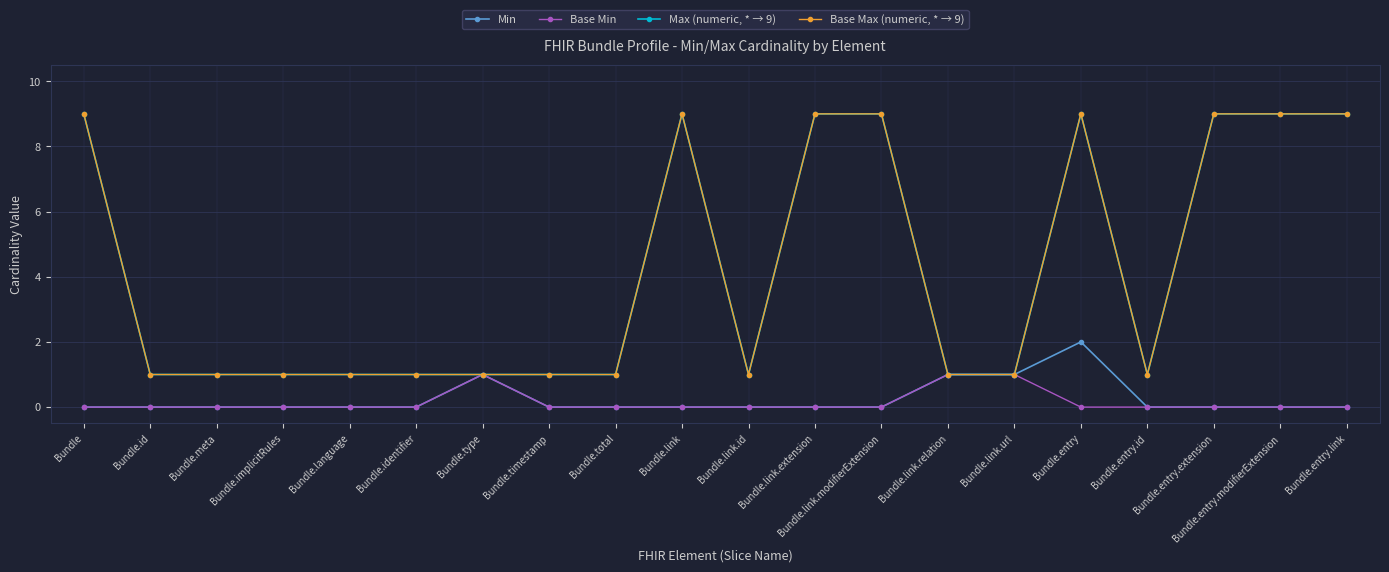

Is this an area chart (filled region under the line)?

No